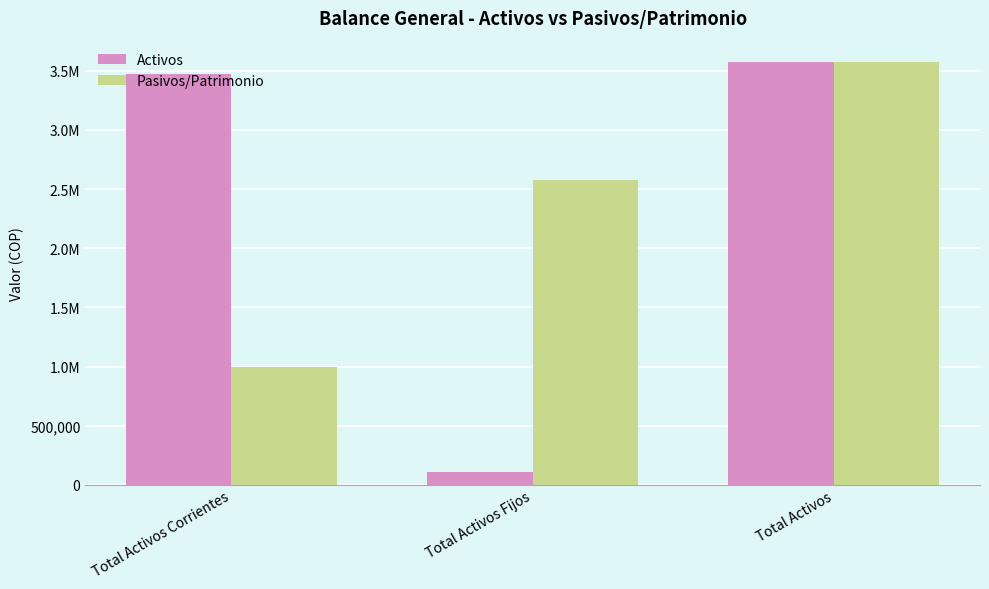

Are the bars horizontal?

No